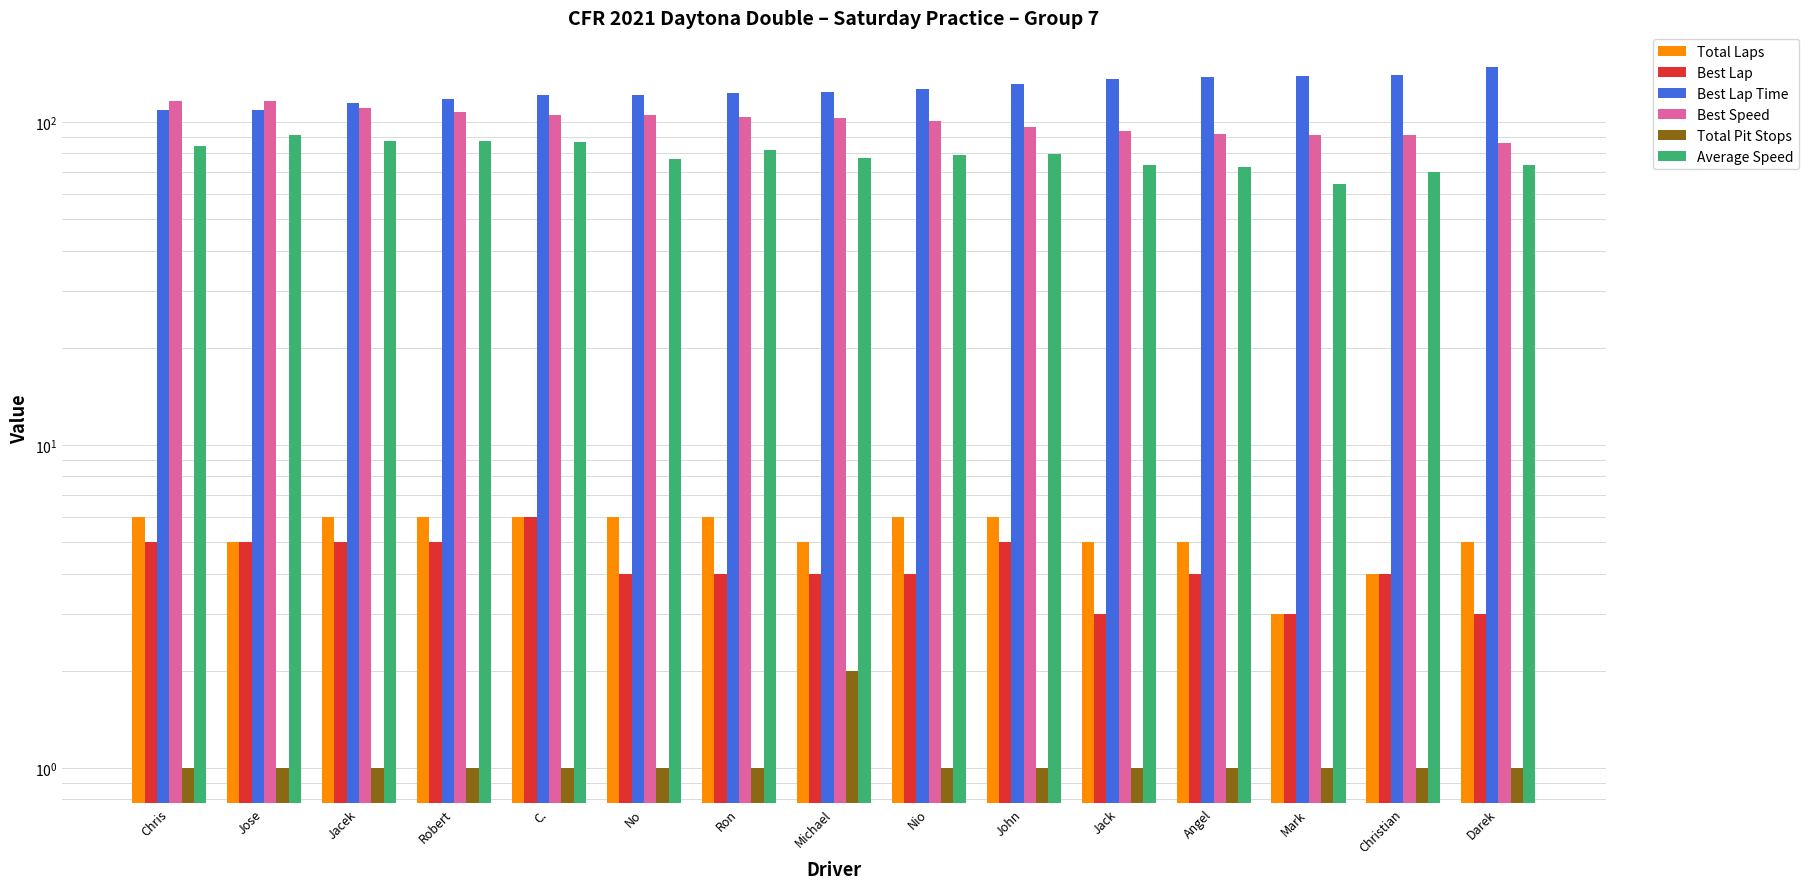

At which category does the chart reach its minimum across all series?

Chris